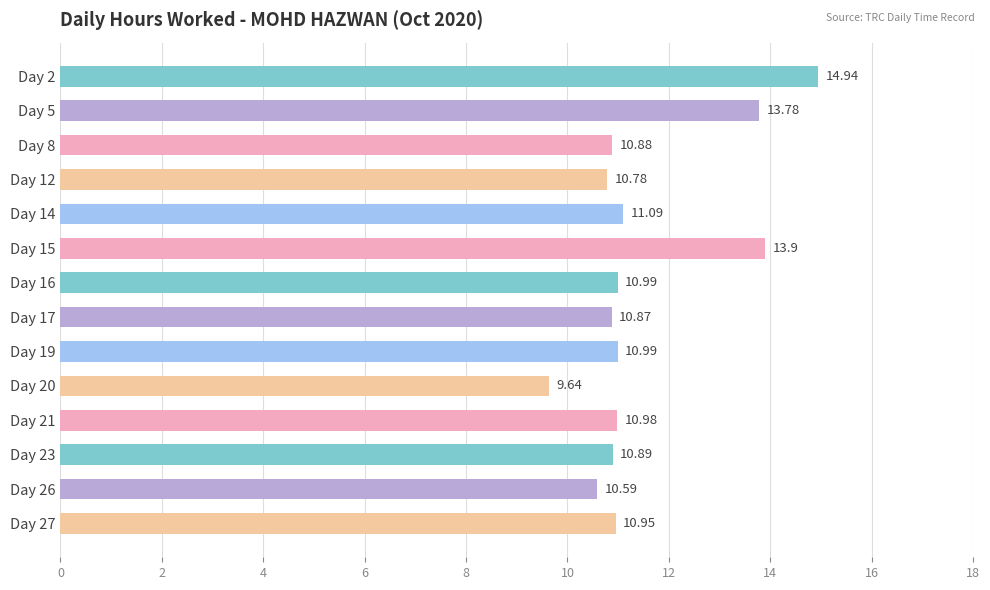

Between Day 20 and Day 14, which is larger?

Day 14